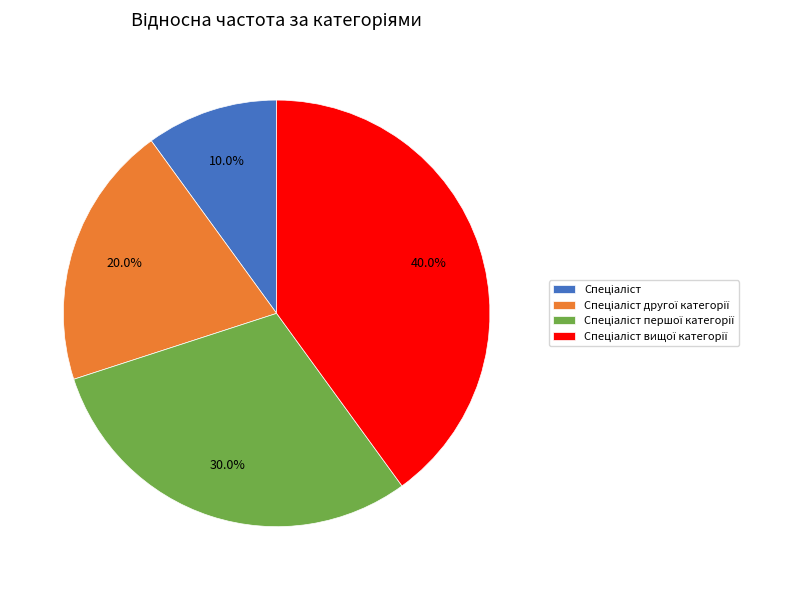

Is there a majority slice in this chart?

No